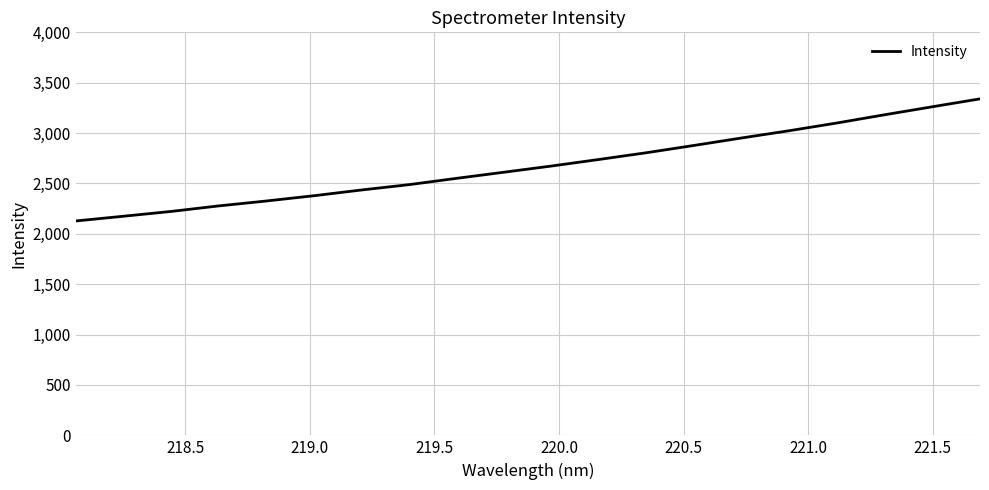

What is the difference between the maximum and minimum values?

1212.1